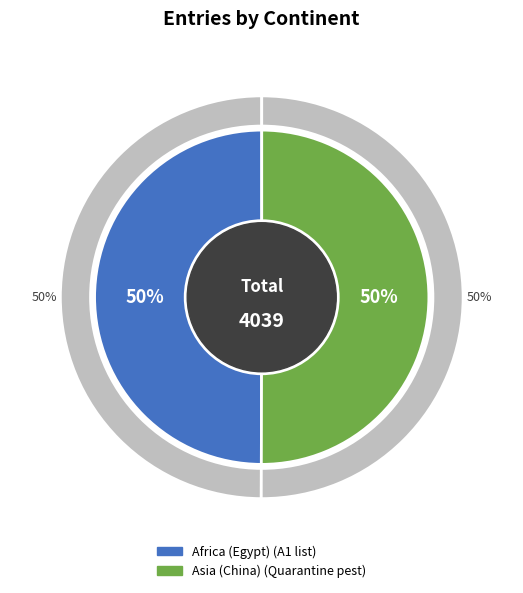

To the nearest percent, what is the average slice percentage?

50%